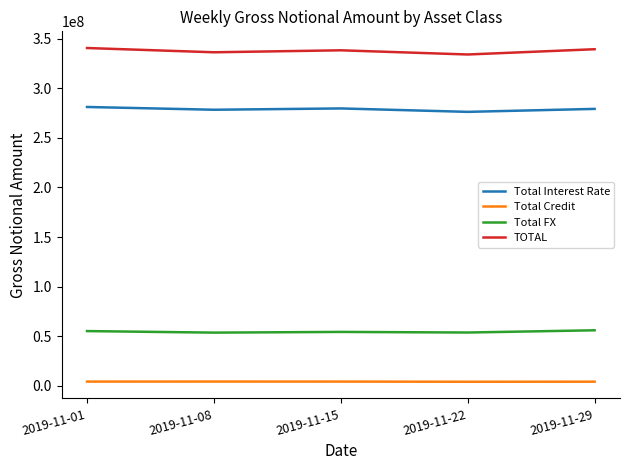

What is the maximum value for TOTAL?

340513561